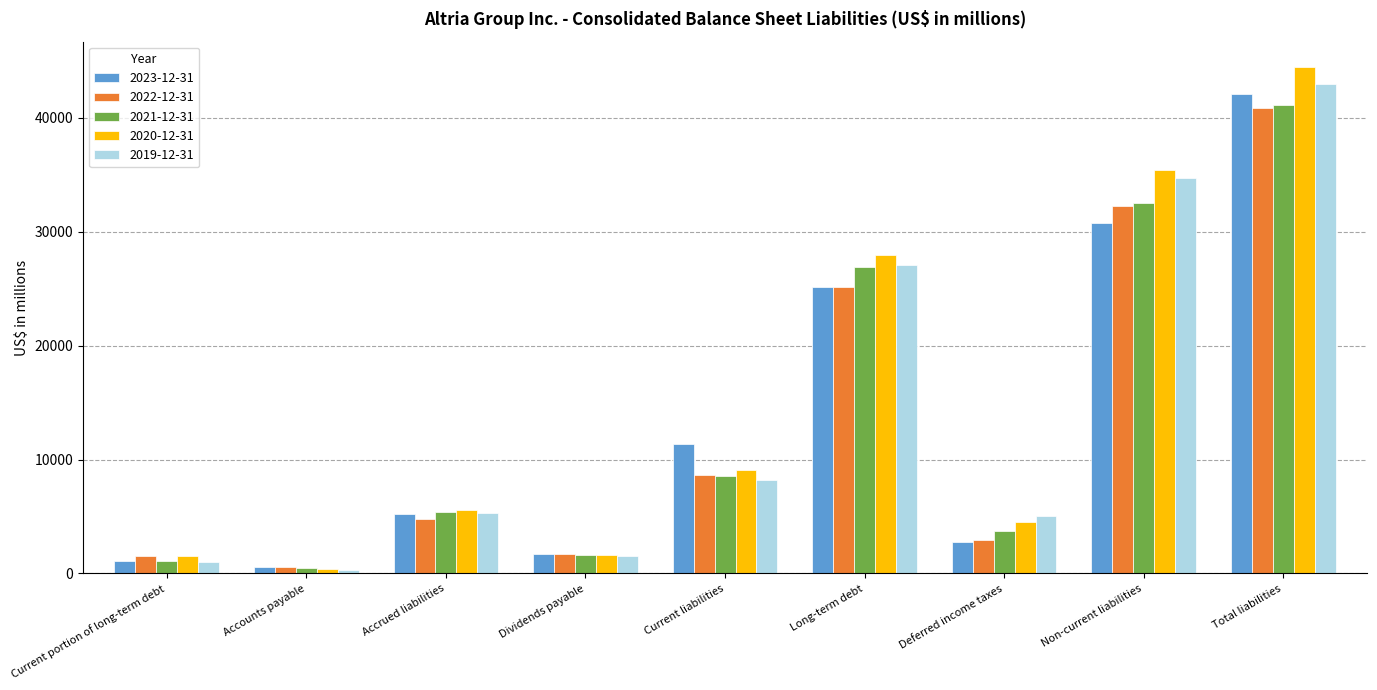

What is the spread (max minus min) of values at Non-current liabilities?

4645